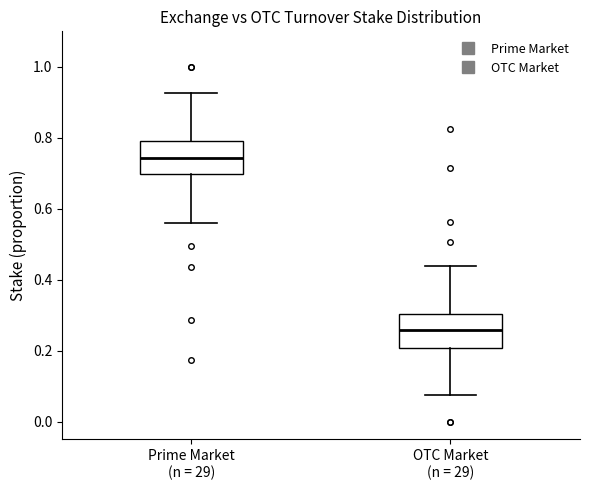

Reading left to right, read every box against the y-axis: the position of its median line, the range the box covers, and the ends of its whiskers. The values are not printed on the chart, so give them approximately, as read against the axis.

Prime Market (n = 29): median 0.74, box 0.70 to 0.80, whiskers 0.56 to 0.92
OTC Market (n = 29): median 0.26, box 0.20 to 0.30, whiskers 0.08 to 0.44